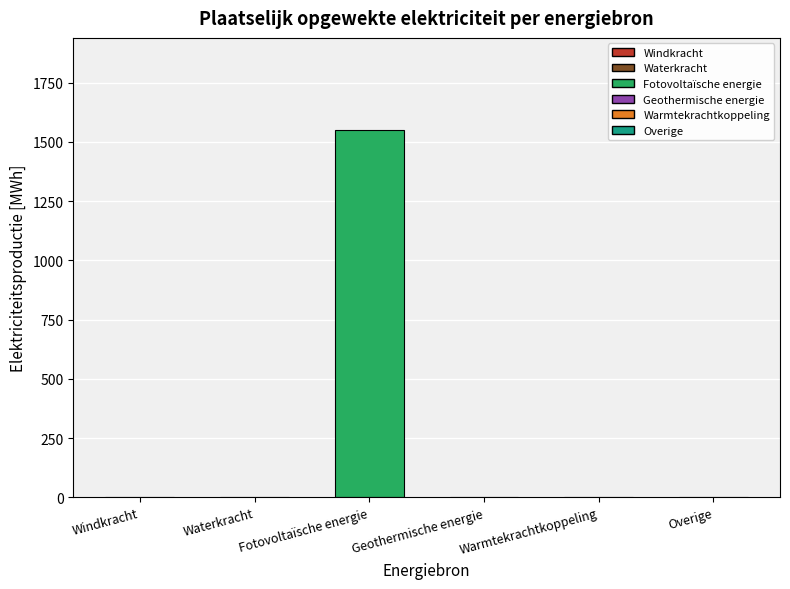

What is the label of the 4th bar from the left?

Geothermische energie